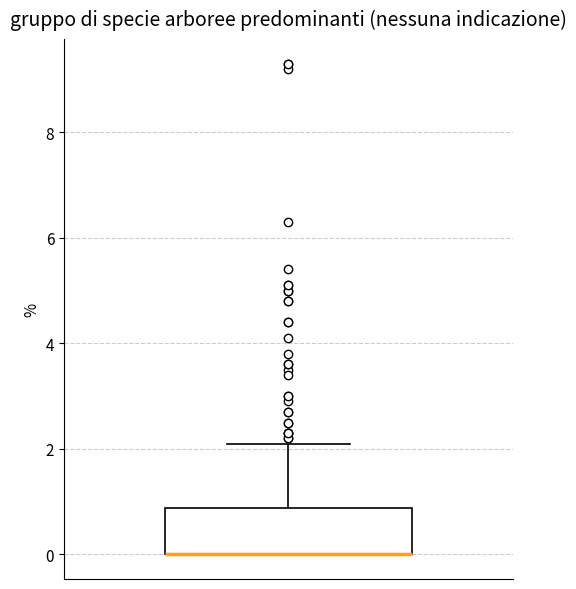

Where is the lower edge of the box on the y-axis? The values are not printed on the chart, so give them approximately, as read against the axis.

0.0